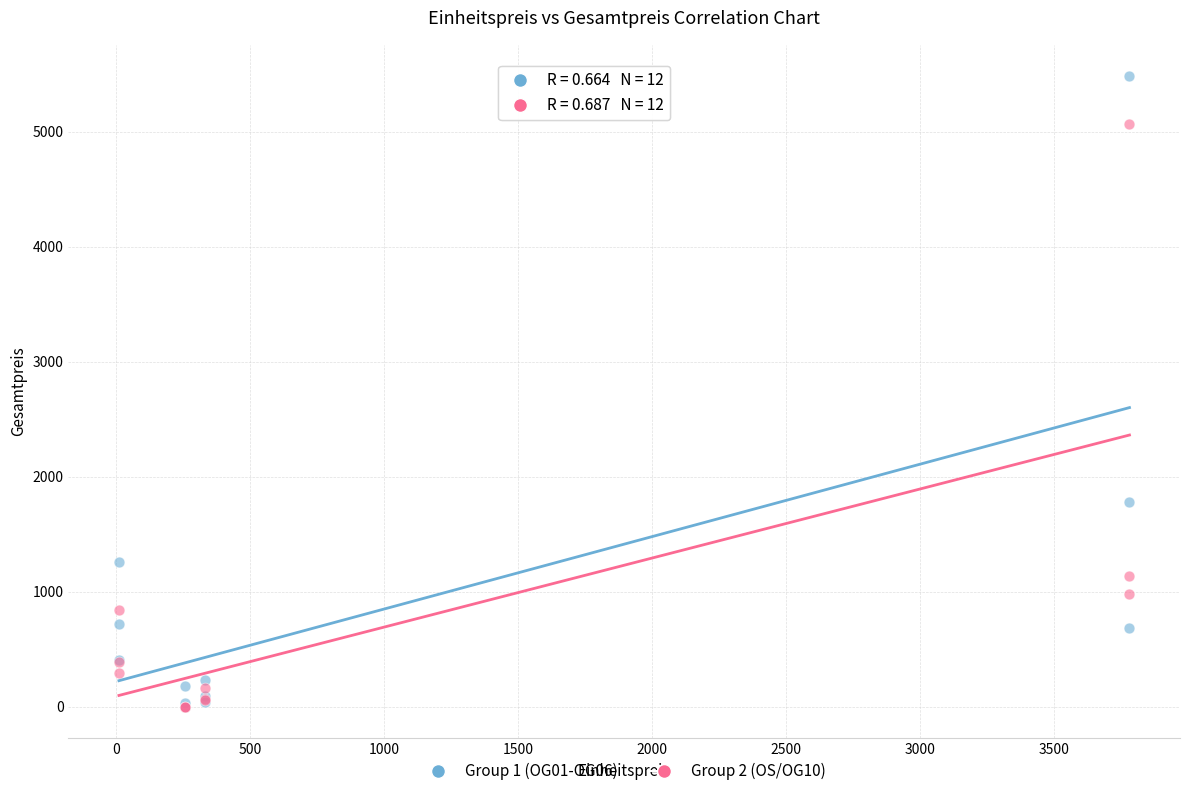

What are all the series names shown in the legend?

Group 1 (OG01-OG06), Group 2 (OS/OG10)